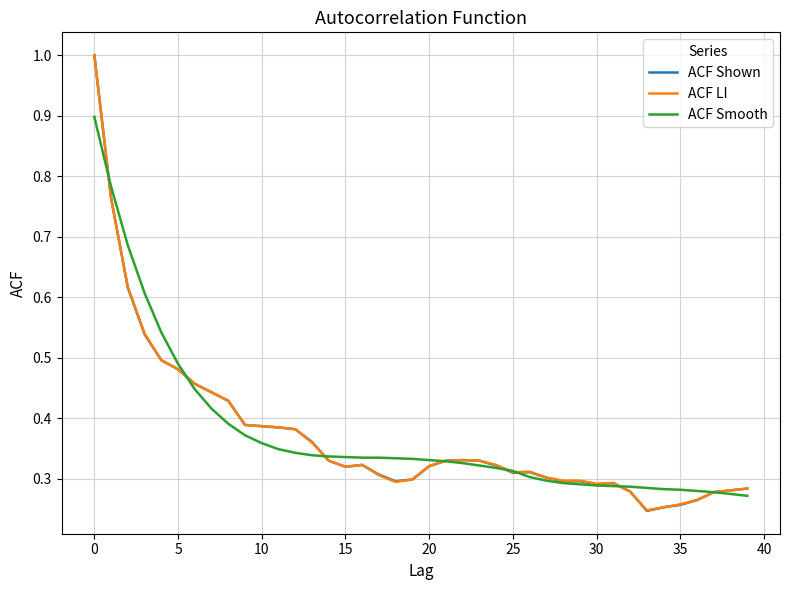

True or false: ACF LI has more than 1 points higher than both neighbors.

True